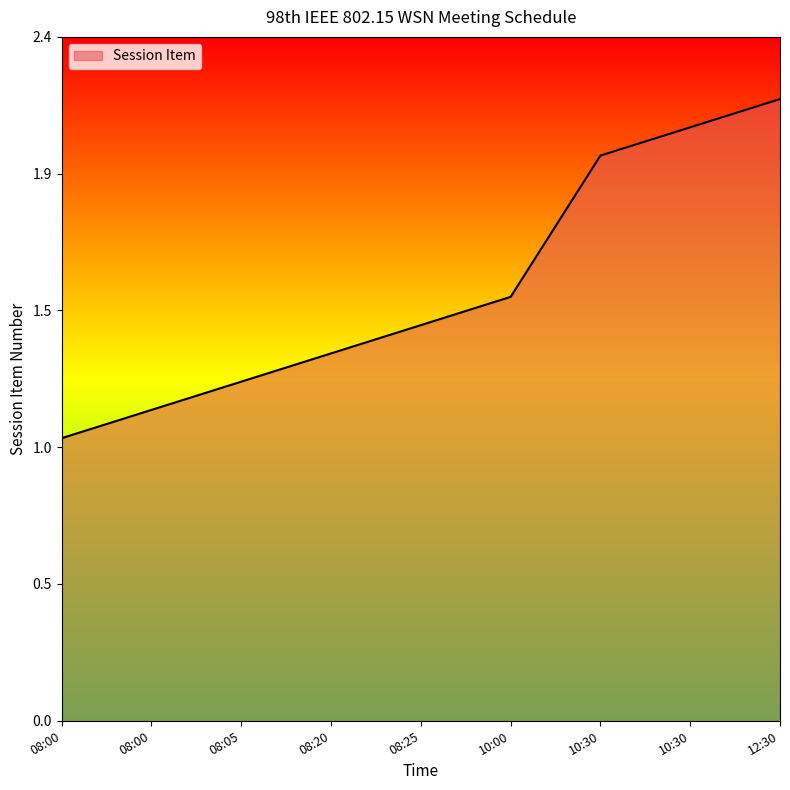

Does the chart display data point markers on the line(s)?

No